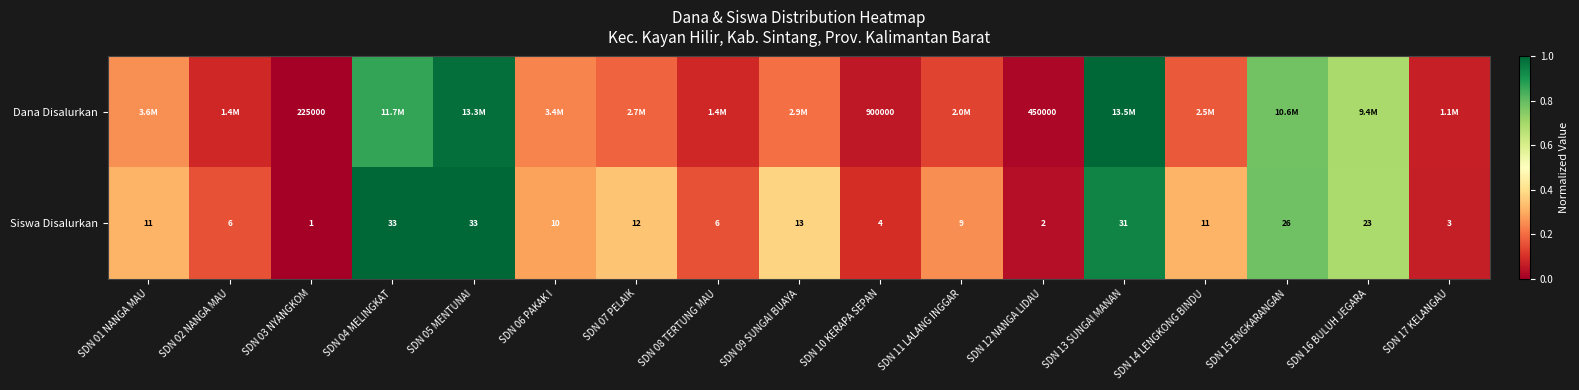

At SDN 10 KERAPA SEPAN, list the series in order from smallest to largest.

Siswa Disalurkan, Dana Disalurkan